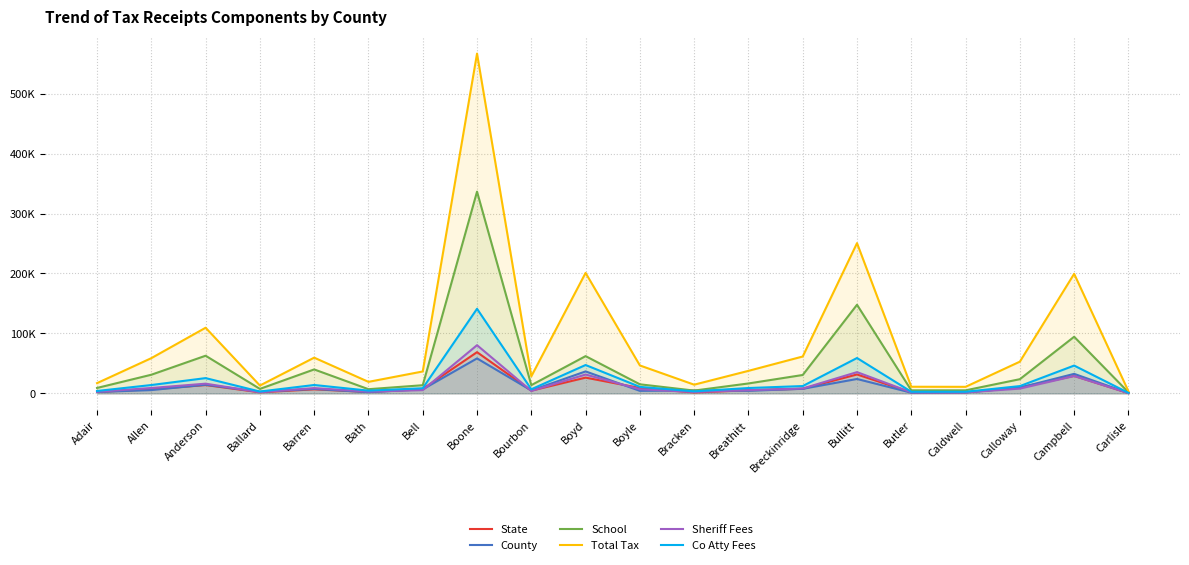

The value of Total Tax at Adair is 11523.6. True or false?

False